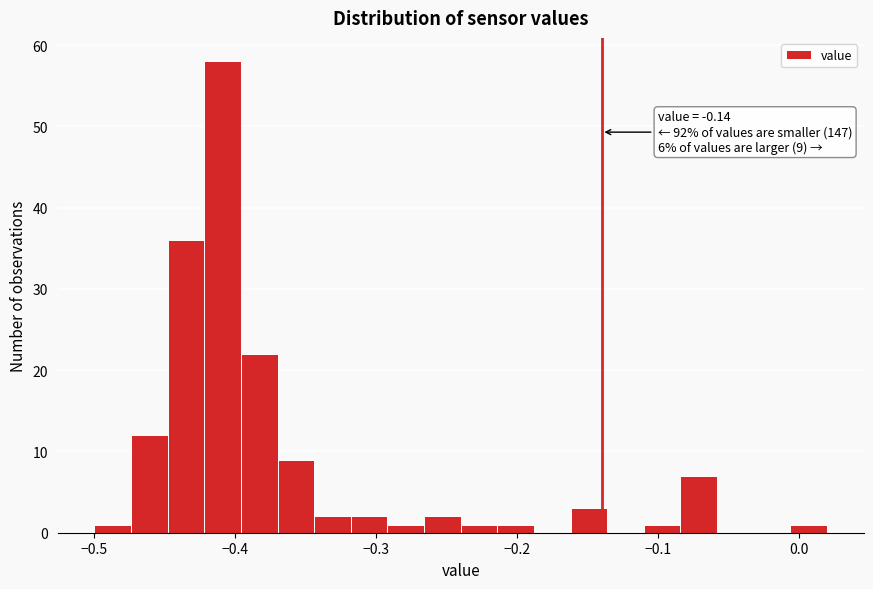

Read against the x-axis, roughly where is the centre of the tallest bar?

-0.41